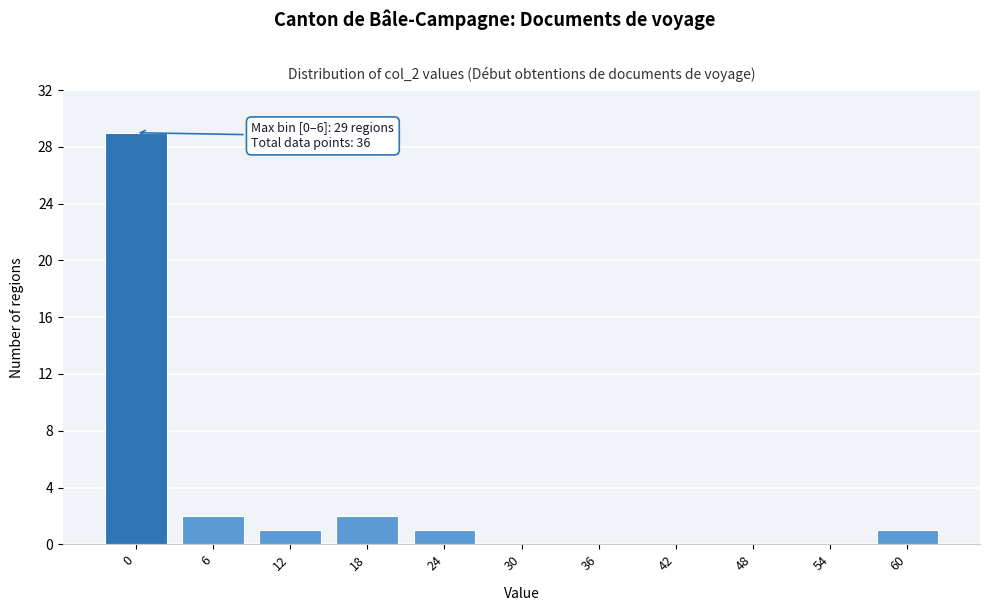

Reading left to right, list all the values displayed in this chart.

0=29	6=2	12=1	18=2	24=1	30=0	36=0	42=0	48=0	54=0	60=1